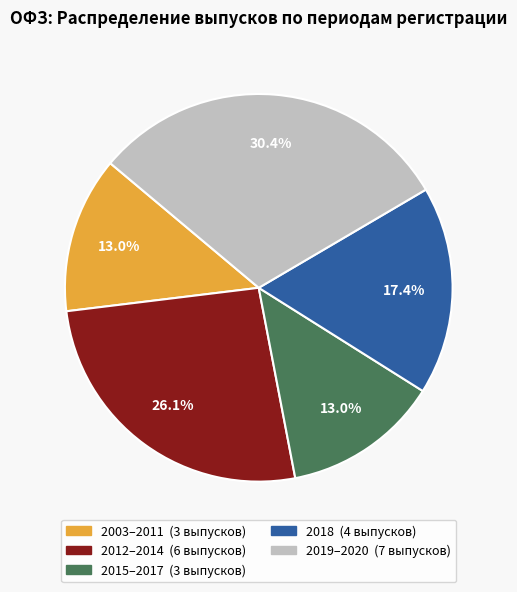

Is there any slice that represents more than half of the pie?

No